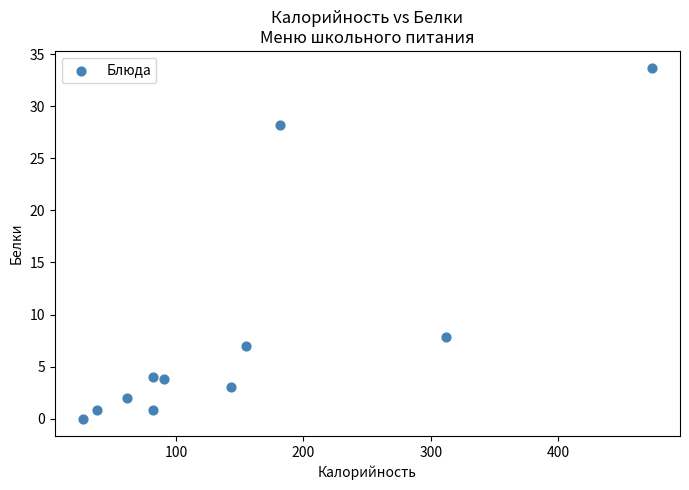

What is the range of X values (max minus min)?

446.3